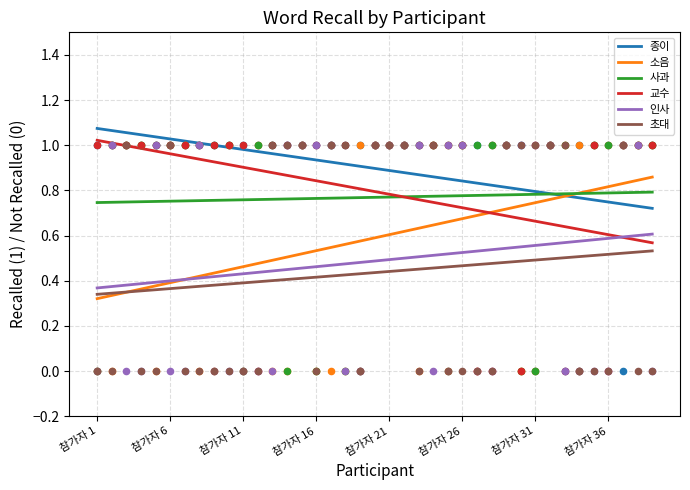

At which category is the sum across all series the highest?

38